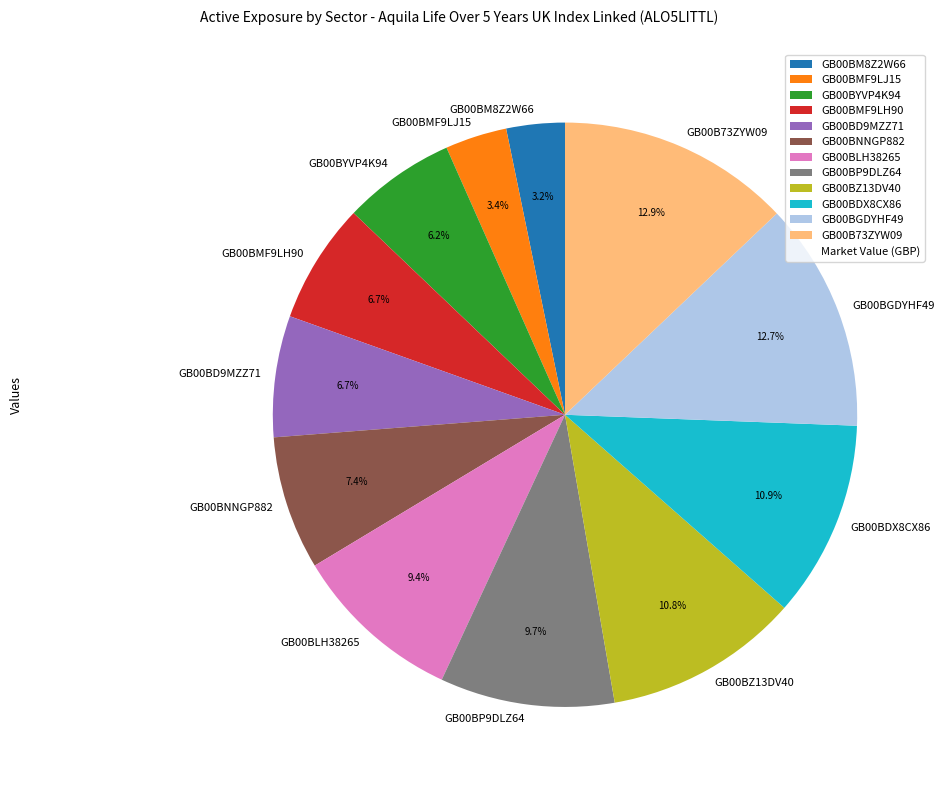

Is the sum of GB00BZ13DV40 and GB00BMF9LH90 greater than half?

No